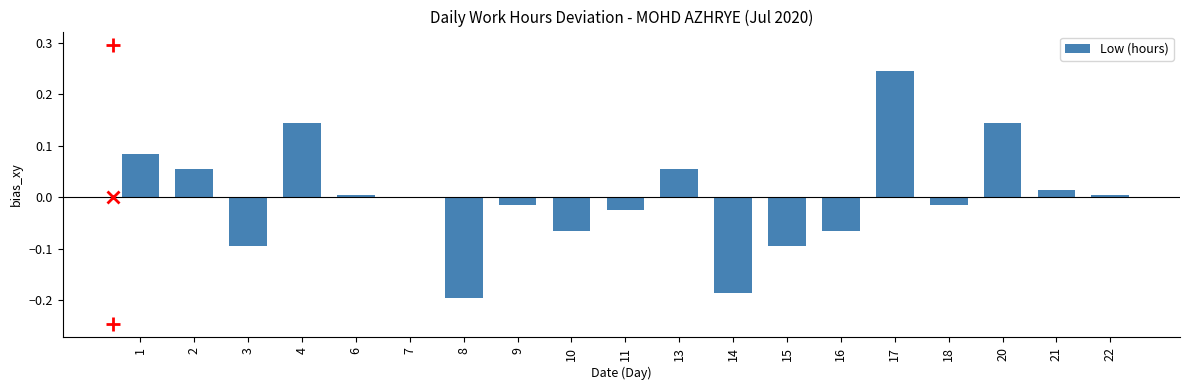

How many categories are shown in the chart?

19